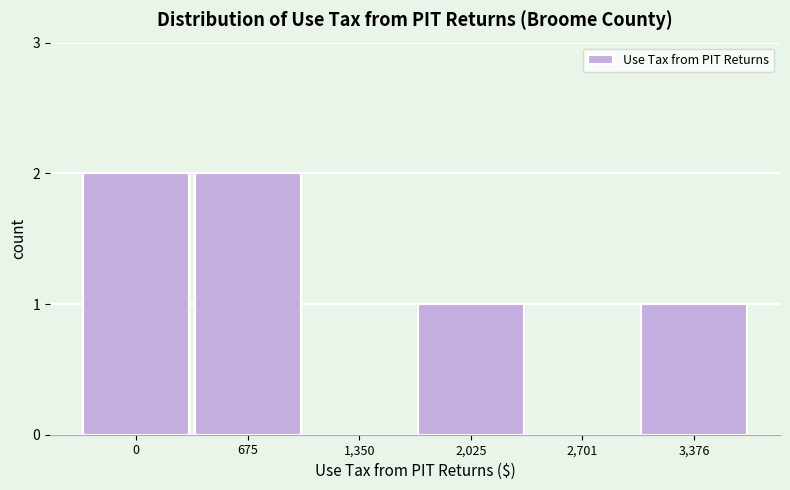

Reading left to right, extract all data points from this chart.

0=2	675=2	1,350=0	2,025=1	2,701=0	3,376=1